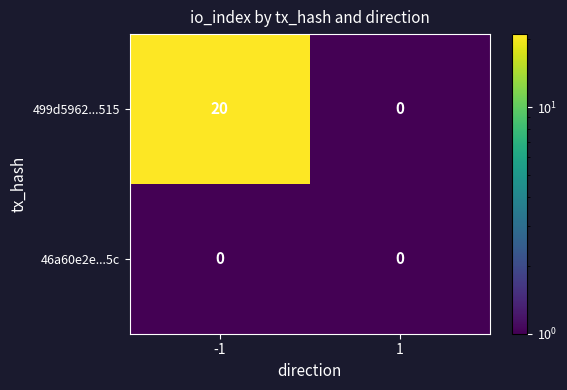

List the series in order of their peak value, highest first.

499d5962...515, 46a60e2e...5c